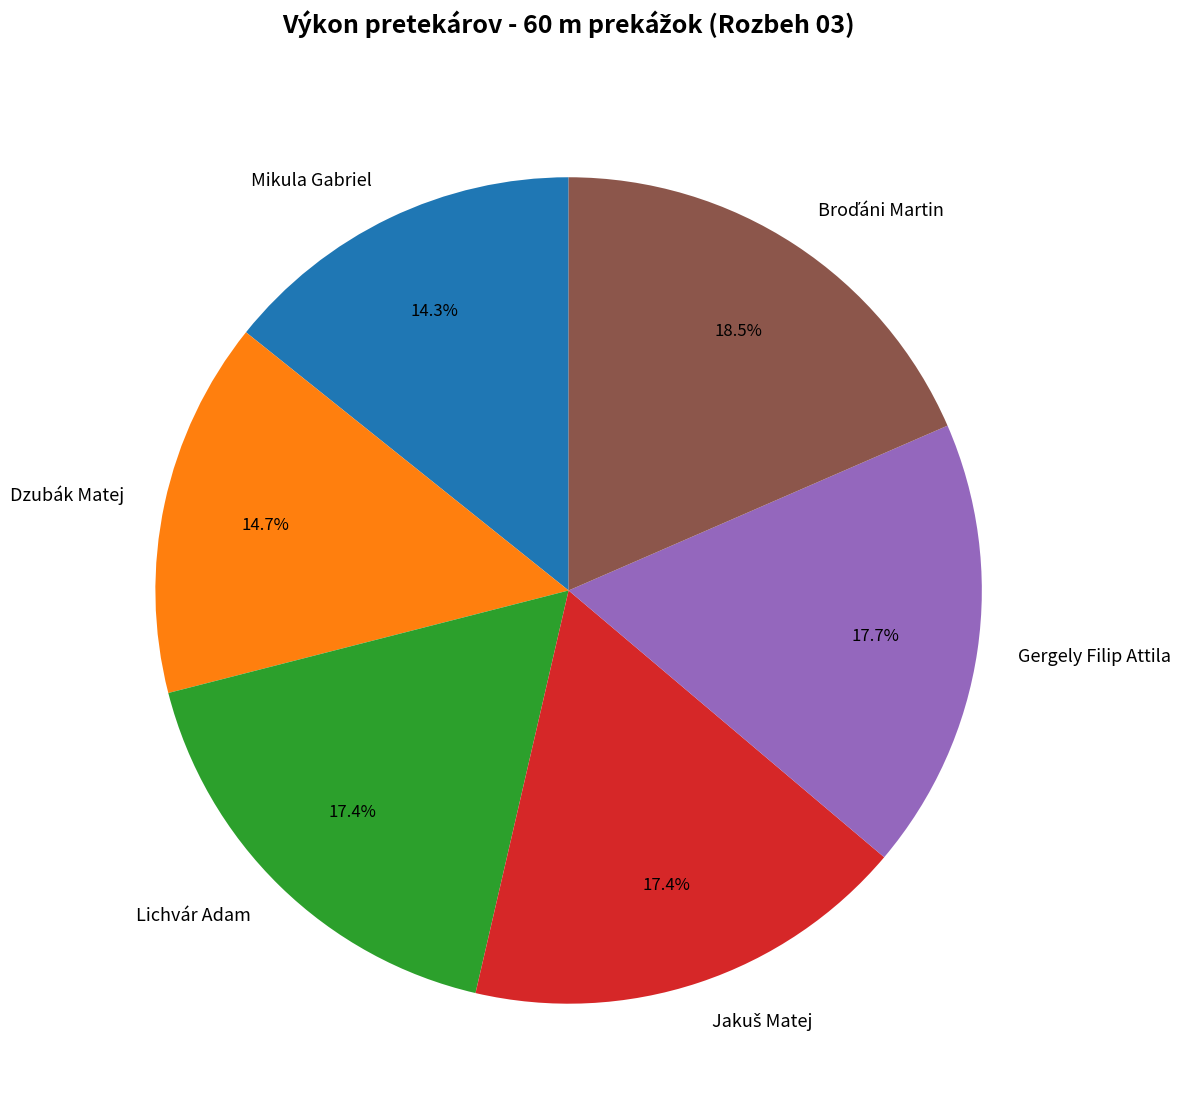

Count the number of slices in the pie.

6